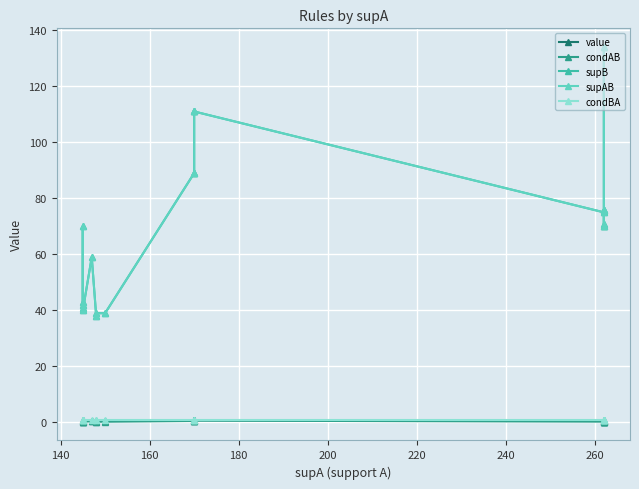

Reading left to right, list all the values displayed in this chart.

value: 0.5	0.7	0.5	0.5	0.5	0.6	0.5	0.5	0.5	0.7	0.7	0.8	0.8	0.5	0.7	0.5	0.5	0.5	0.5	0.5
condAB: 0.3	0.5	0.3	0.3	0.3	0.4	0.3	0.3	0.3	0.5	0.5	0.7	0.7	0.3	0.5	0.3	0.3	0.3	0.3	0.3
supB: 43.0	70.0	41.0	42.0	40.0	59.0	38.0	39.0	39.0	89.0	89.0	111.0	111.0	75.0	134.0	76.0	70.0	71.0	76.0	70.0
supAB: 43.0	70.0	41.0	42.0	40.0	59.0	38.0	39.0	39.0	89.0	89.0	111.0	111.0	75.0	134.0	76.0	70.0	71.0	76.0	70.0
condBA: 1.0	1.0	1.0	1.0	1.0	1.0	1.0	1.0	1.0	1.0	1.0	1.0	1.0	1.0	1.0	1.0	1.0	1.0	1.0	1.0